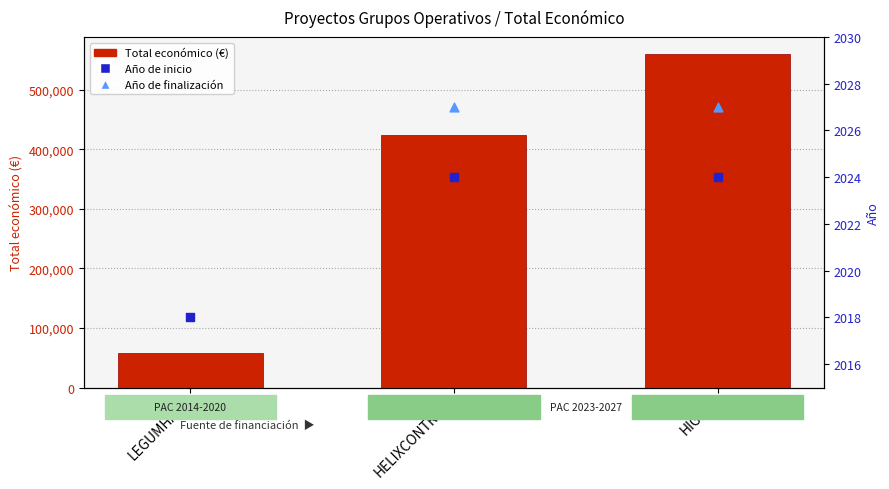

Which has a higher value, LEGUMHARI or HIGOS?

HIGOS